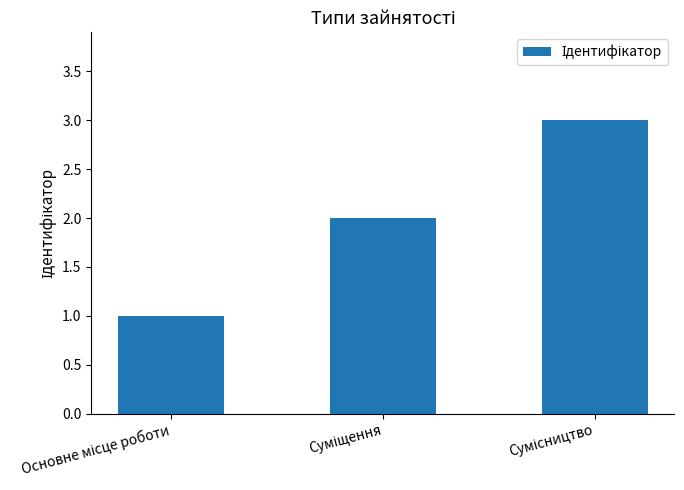

What is the maximum value shown in the chart?

3